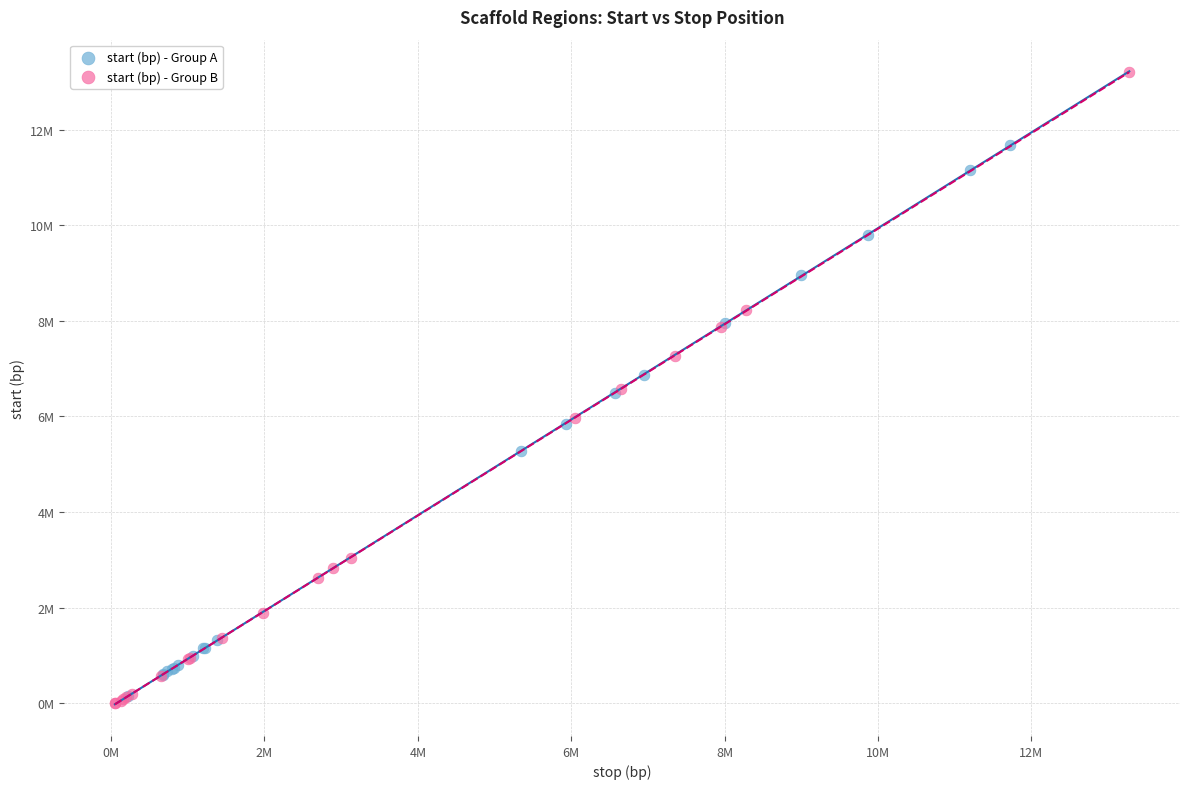

Which series has the largest Y range (max minus min)?

start (bp) - Group B